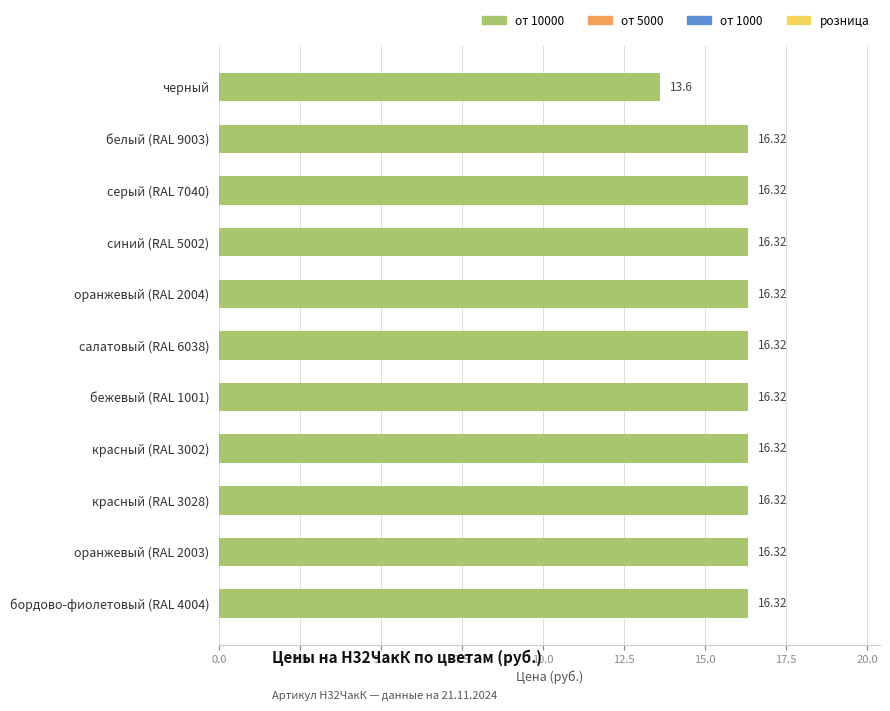

What is the sum of all values?

176.8